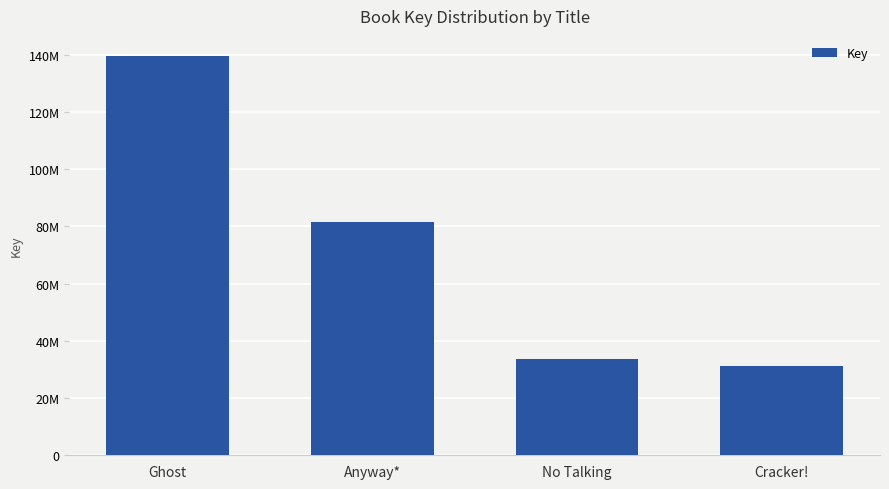

What is the ratio of the value at Anyway* to the value at No Talking?

2.4